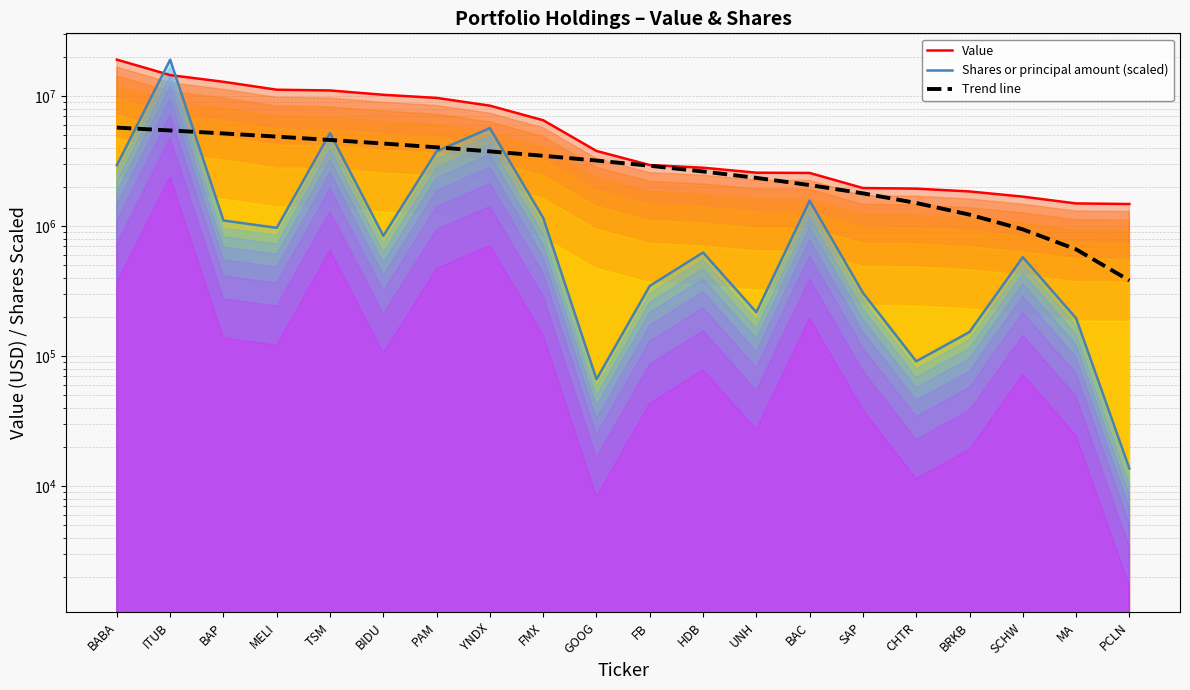

What is the spread (max minus min) of values at GOOG?

3718701.4